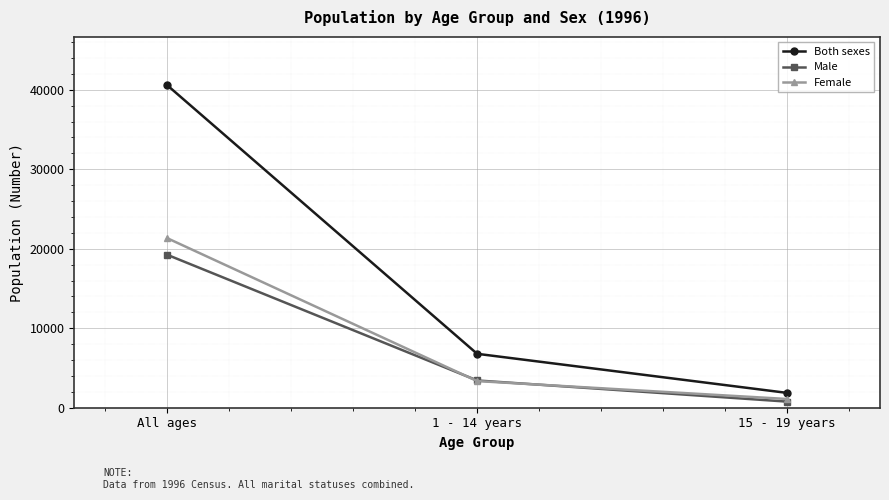

How many lines are shown in the chart?

3